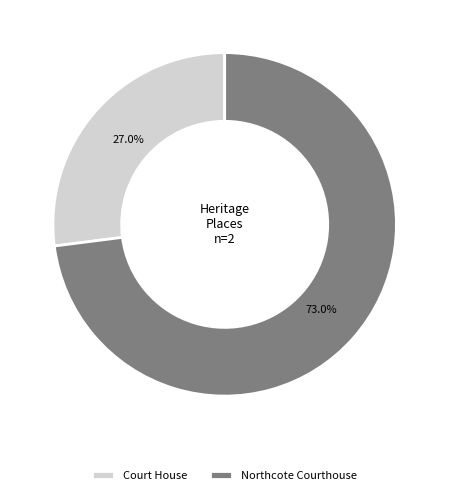

Approximately how many times larger is the value at Northcote Courthouse compared to Court House?

2.7